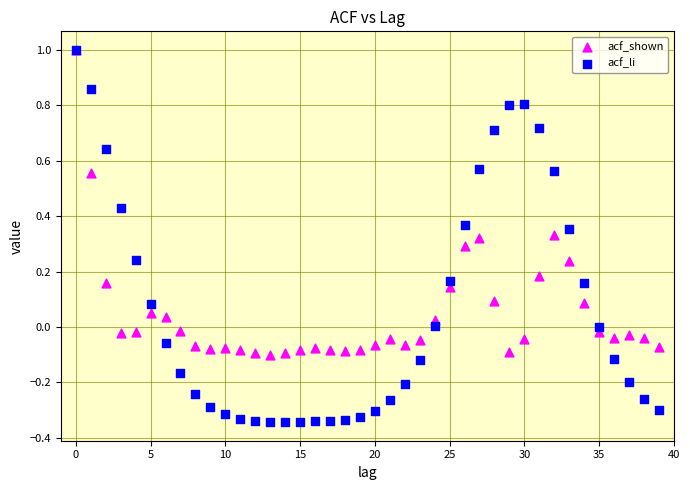

Which series has the widest spread of Y values?

acf_li